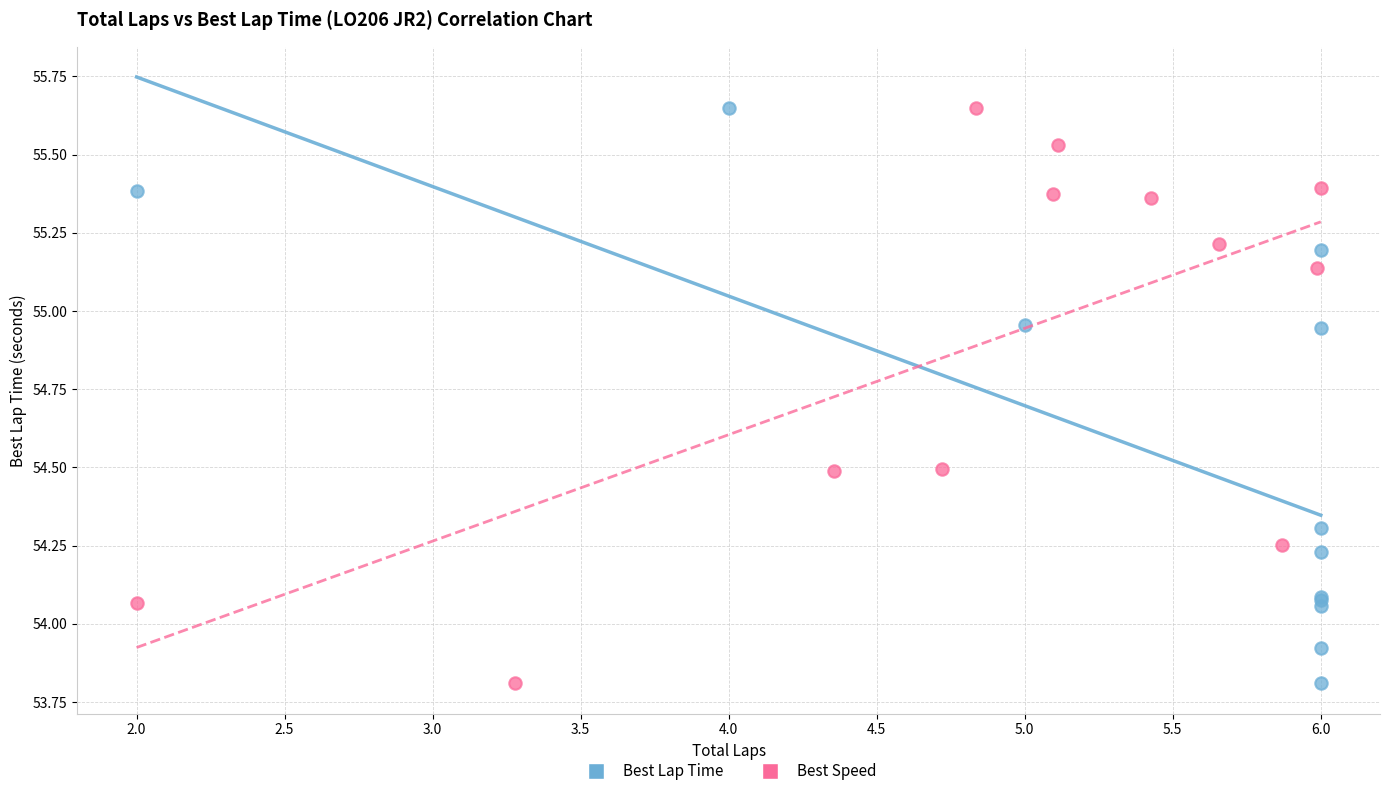

What are all the series names shown in the legend?

Best Lap Time, Best Speed